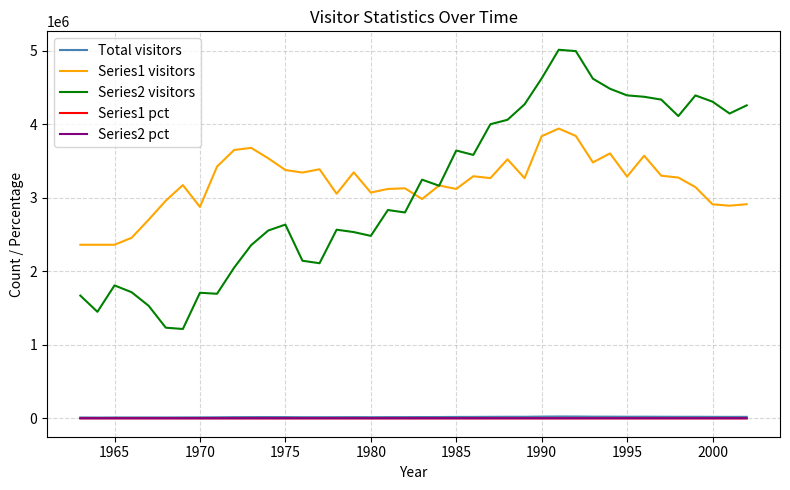

Which series has the widest spread of values?

Series2 visitors